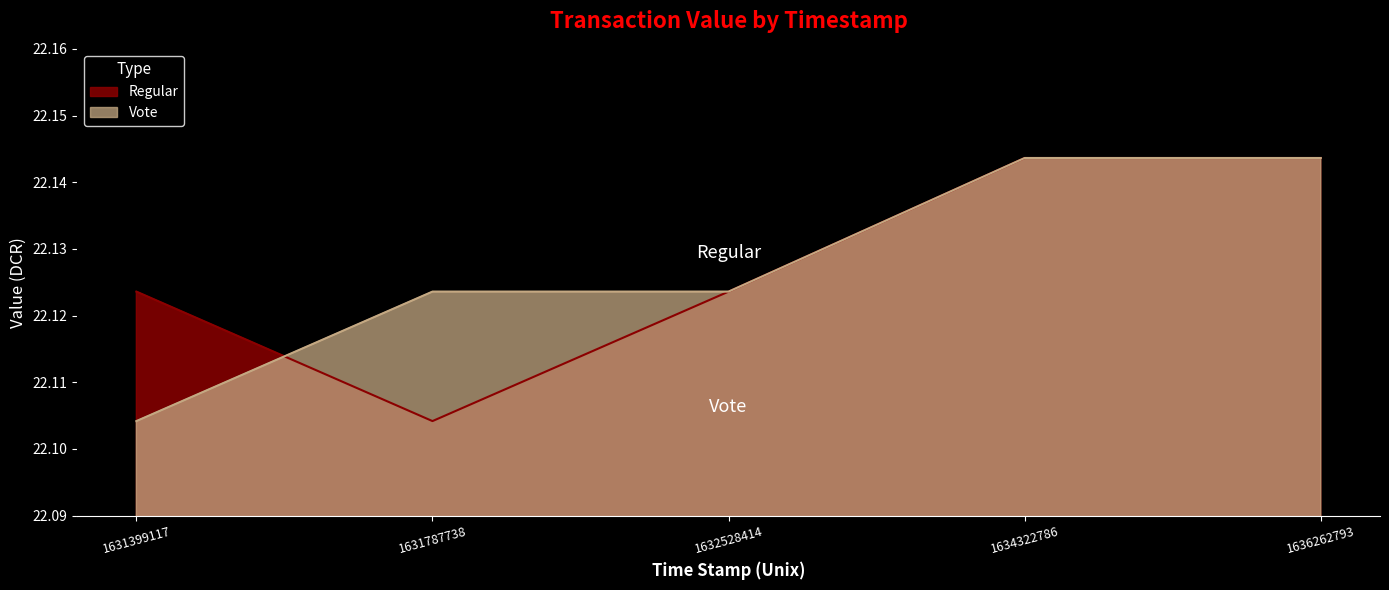

Reading left to right, extract all data points from this chart.

Regular: 22.1	22.1	22.1	22.1	22.1
Vote: 22.1	22.1	22.1	22.1	22.1